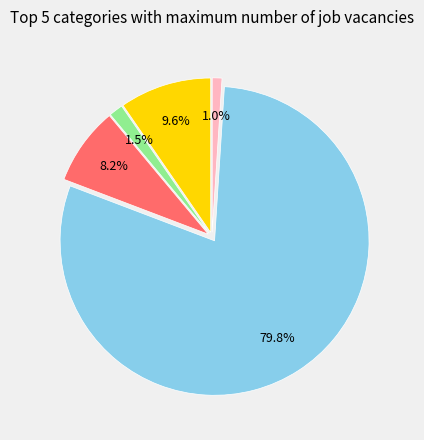

How many segments does this pie chart have?

5